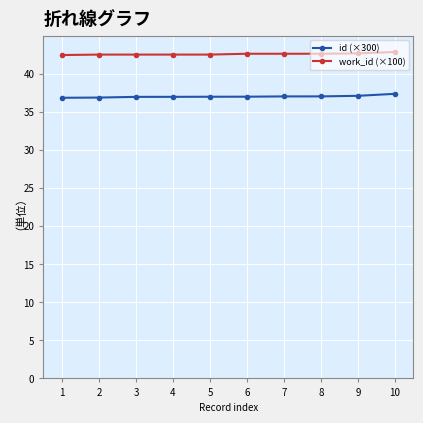

True or false: work_id (×100) and id (×300) cross at least once.

False